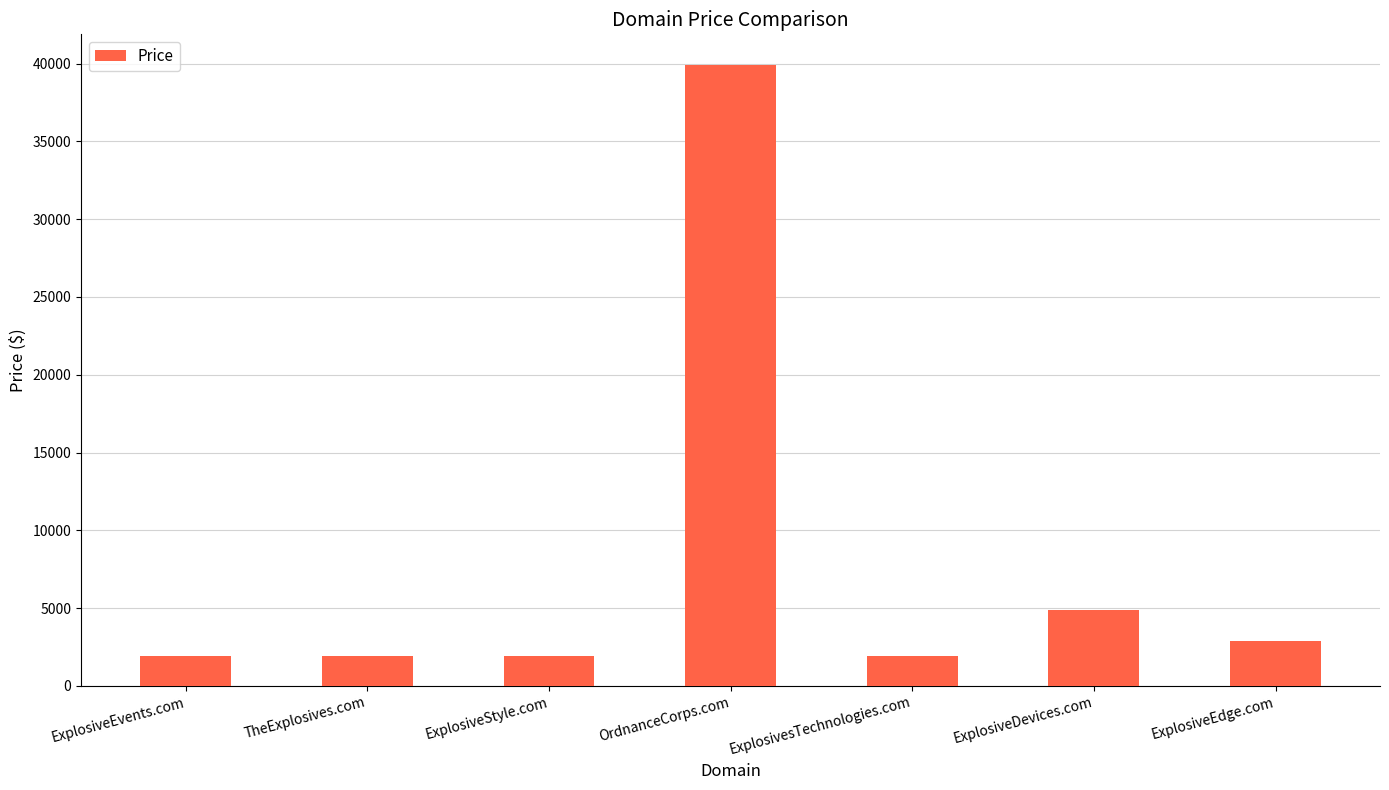

Reading left to right, list all the values displayed in this chart.

ExplosiveEvents.com=1888	TheExplosives.com=1888	ExplosiveStyle.com=1888	OrdnanceCorps.com=39888	ExplosivesTechnologies.com=1888	ExplosiveDevices.com=4888	ExplosiveEdge.com=2888